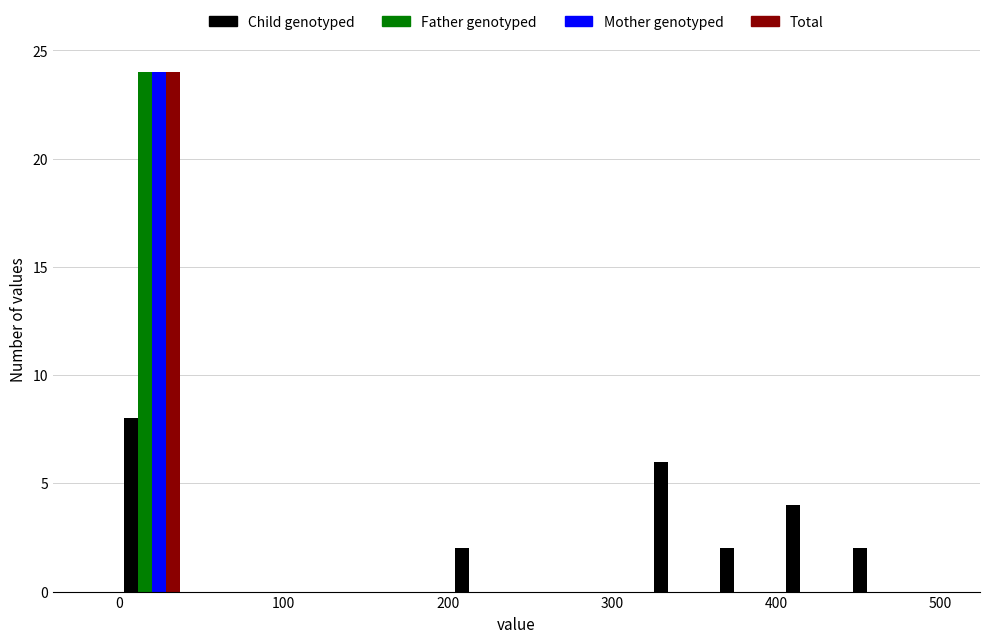

What is the height of the Mother genotyped bar covering 0 to 40 on the x-axis? Neither the bar edges nor the heights are printed on the chart, so give them approximately, as read against the axes.

24